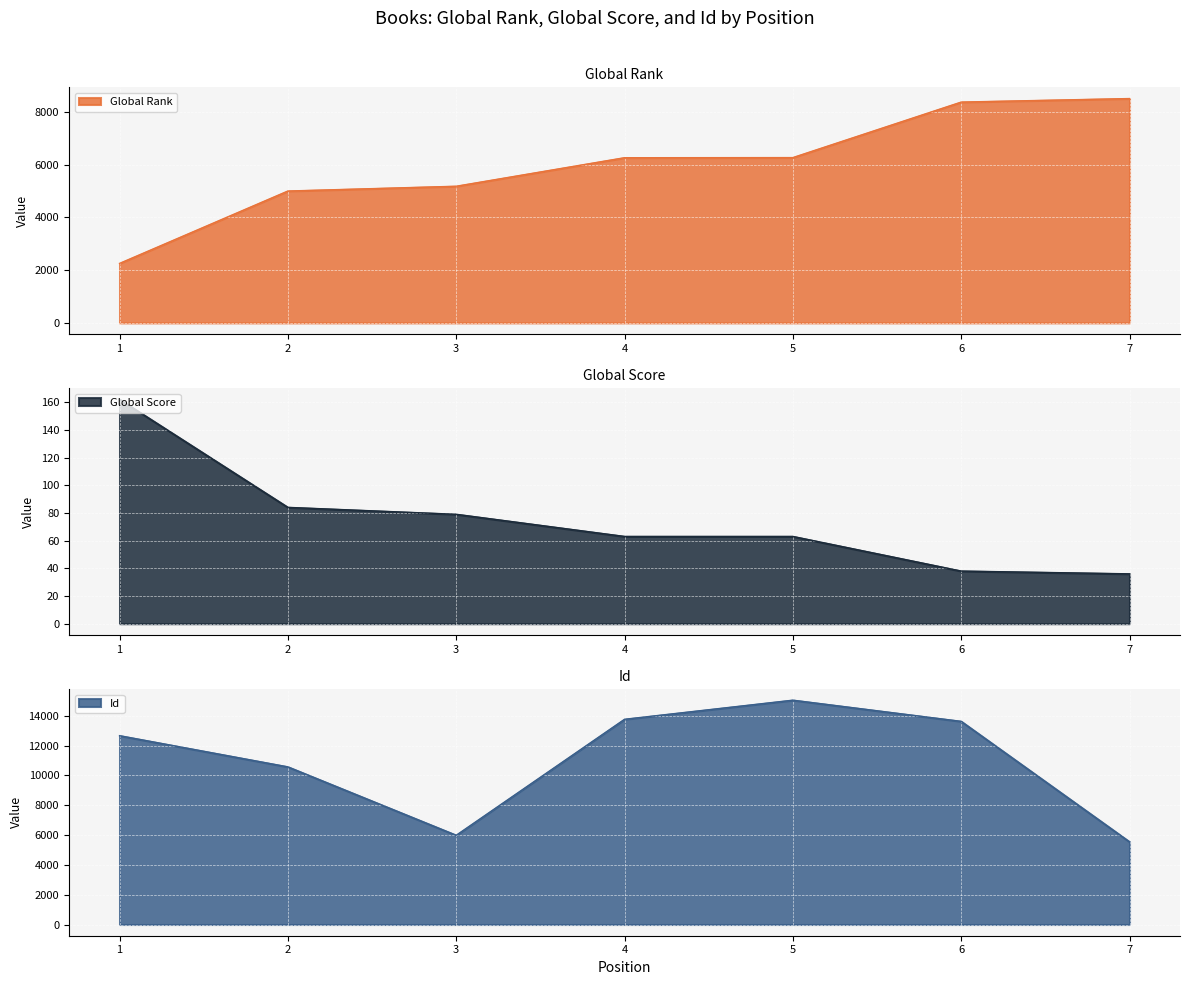

Which label corresponds to the smallest value in the chart?

7